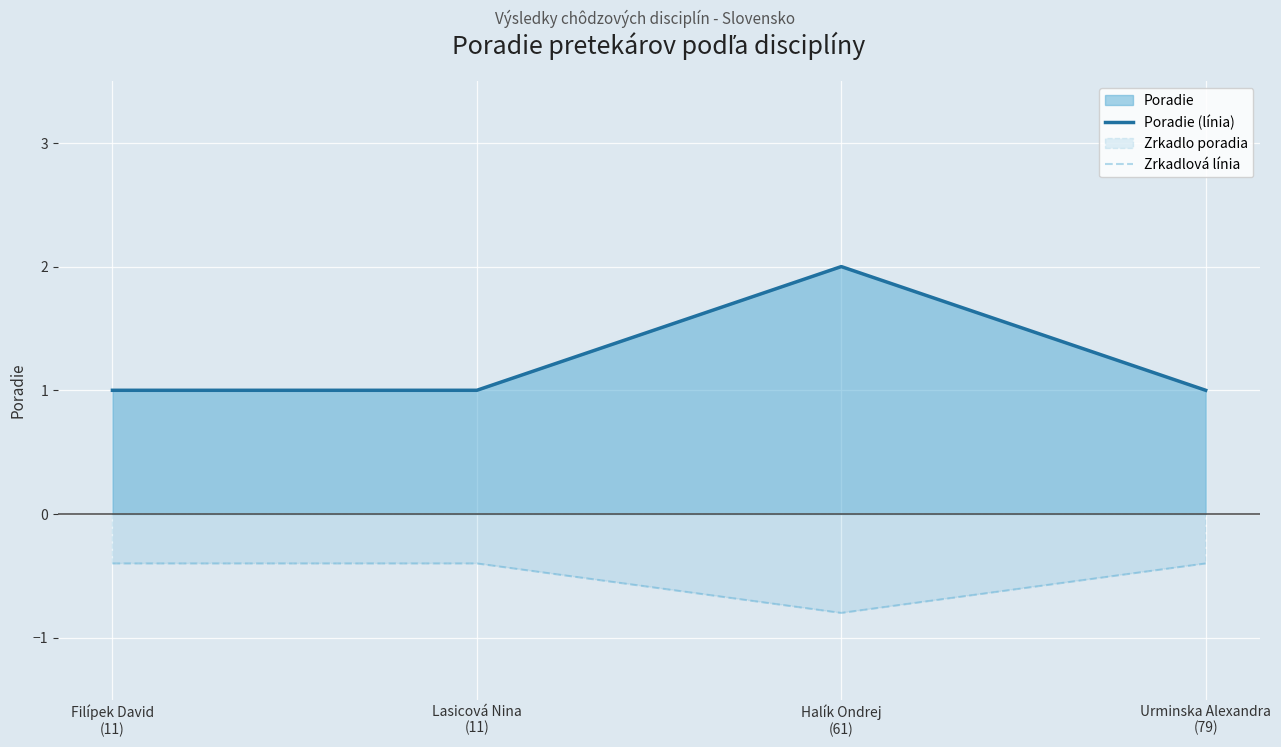

Which category has the lowest value in the Poradie (línia) series?

Filípek David
(11)